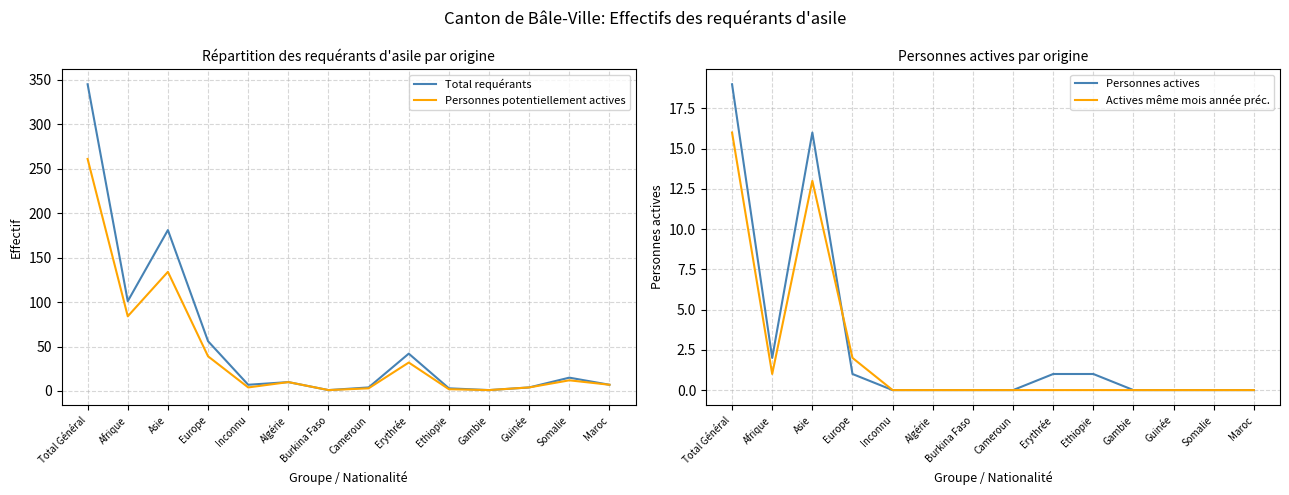

What is the highest value of the Actives même mois année préc. series?

16